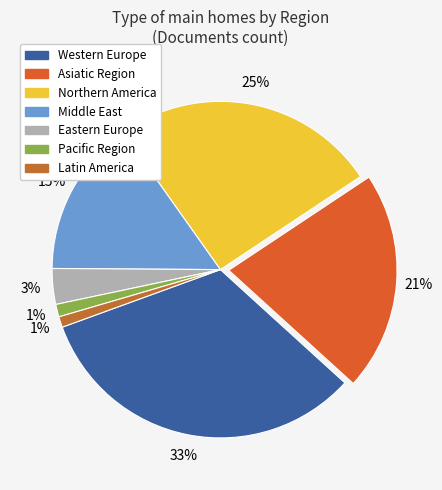

Count the number of slices in the pie.

7